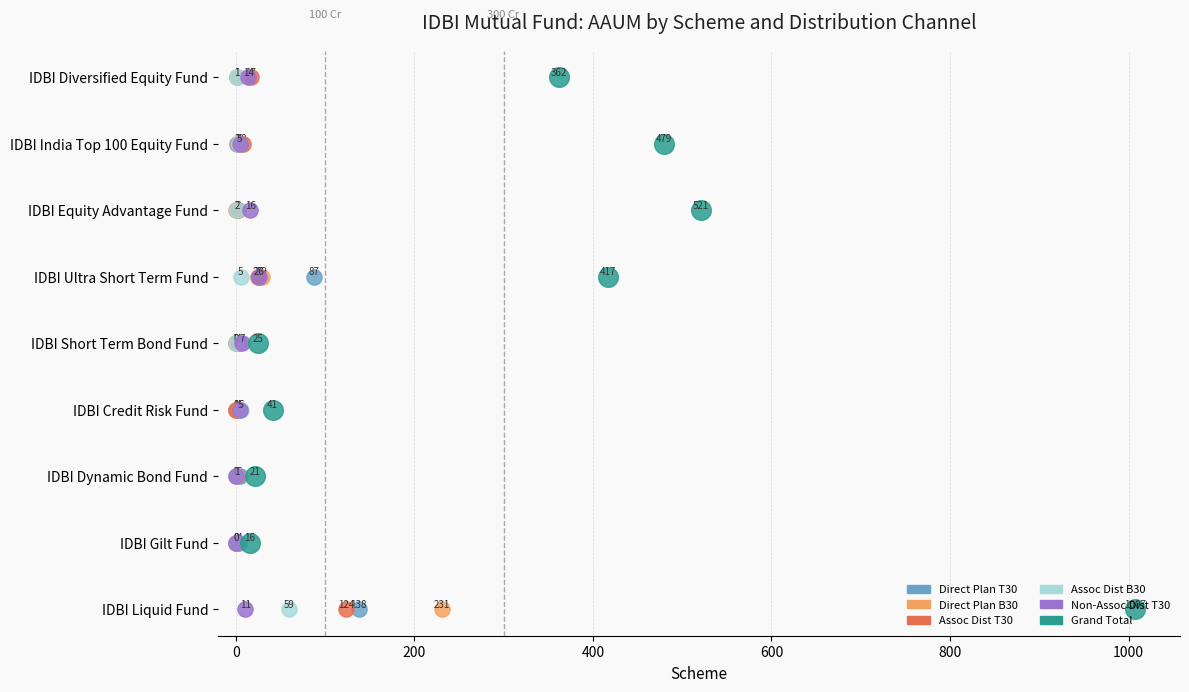

Is the value of Grand Total at −200 greater than the value of Assoc Dist T30 at 0?

No